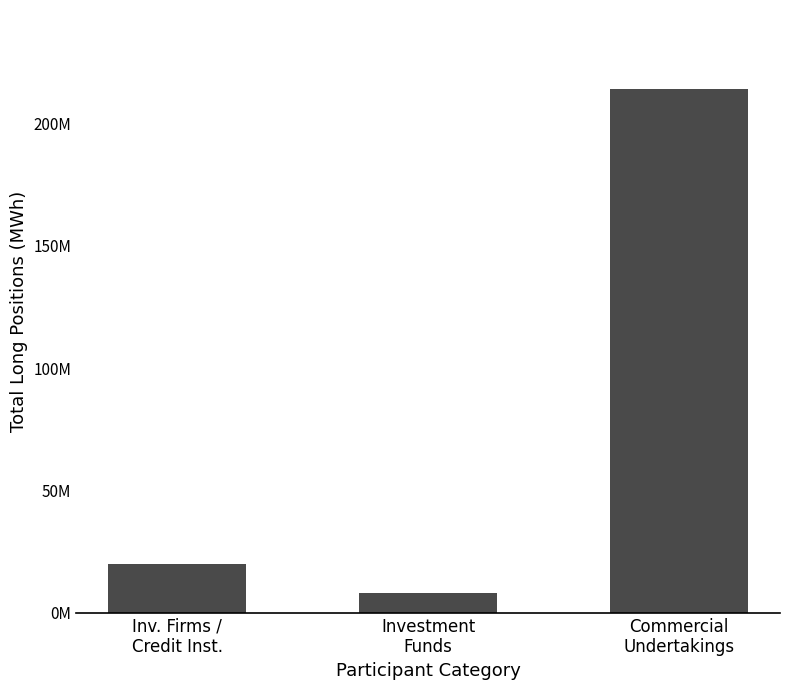

What is the change in value from Investment
Funds to Commercial
Undertakings?

+206271758